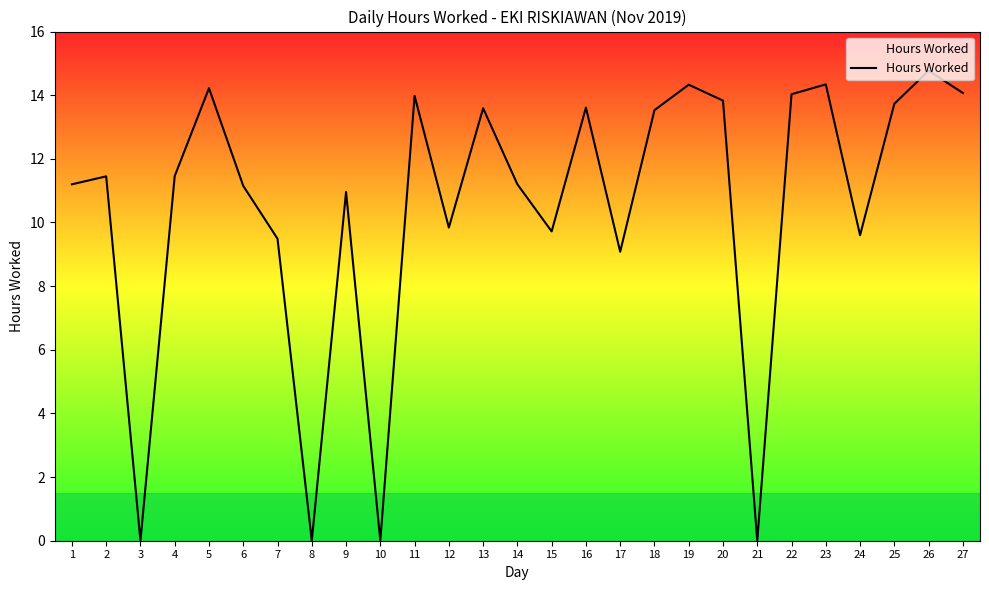

The chart shows a value of 21.7 at 19. True or false?

False